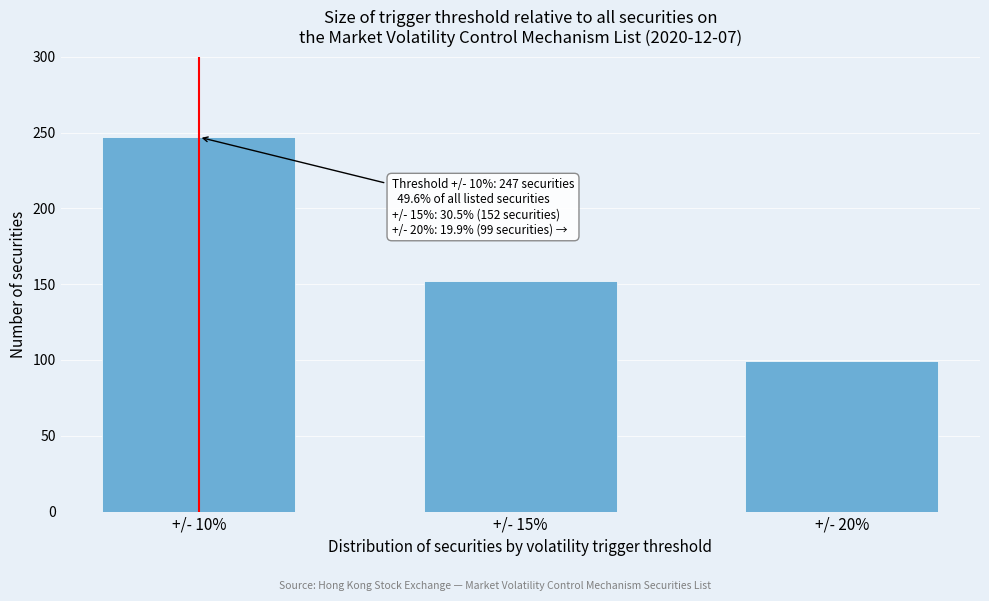

Reading left to right, extract all data points from this chart.

+/- 10%=247	+/- 15%=152	+/- 20%=99